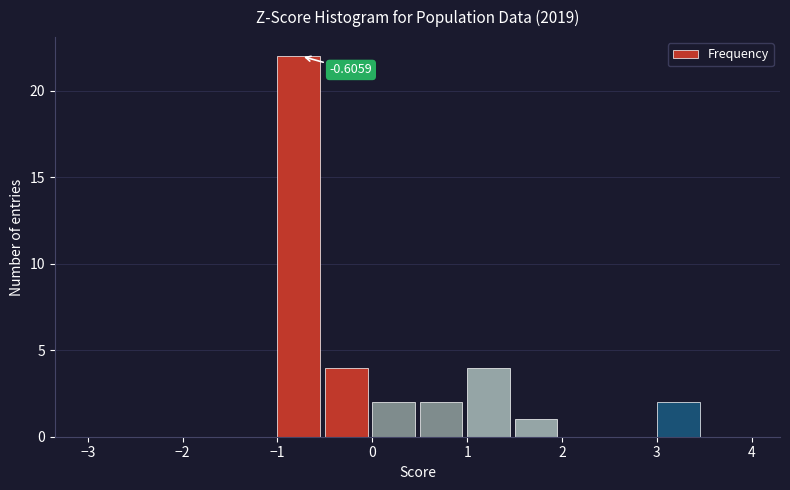

Over which range of the x-axis is the bar tallest?

-1.0 to -0.5